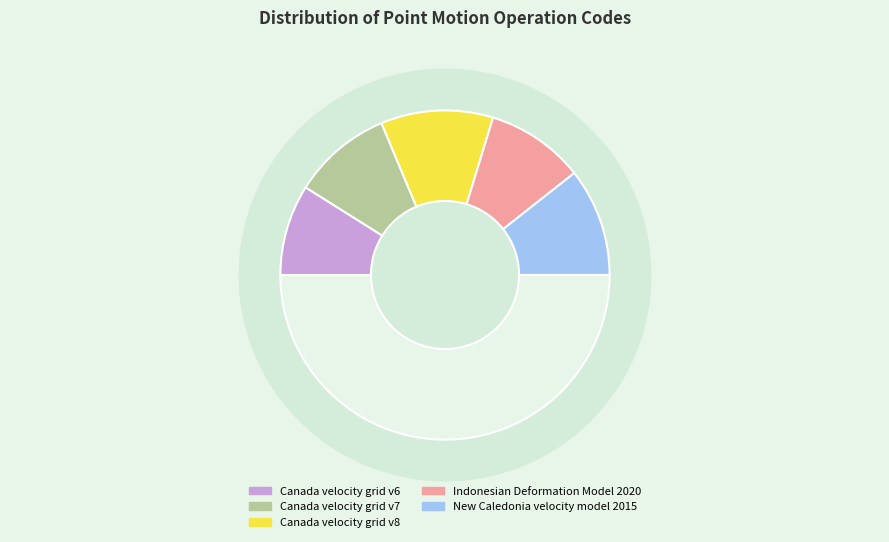

Approximately how many times larger is the value at Canada velocity grid v6 compared to Canada velocity grid v8?

0.8